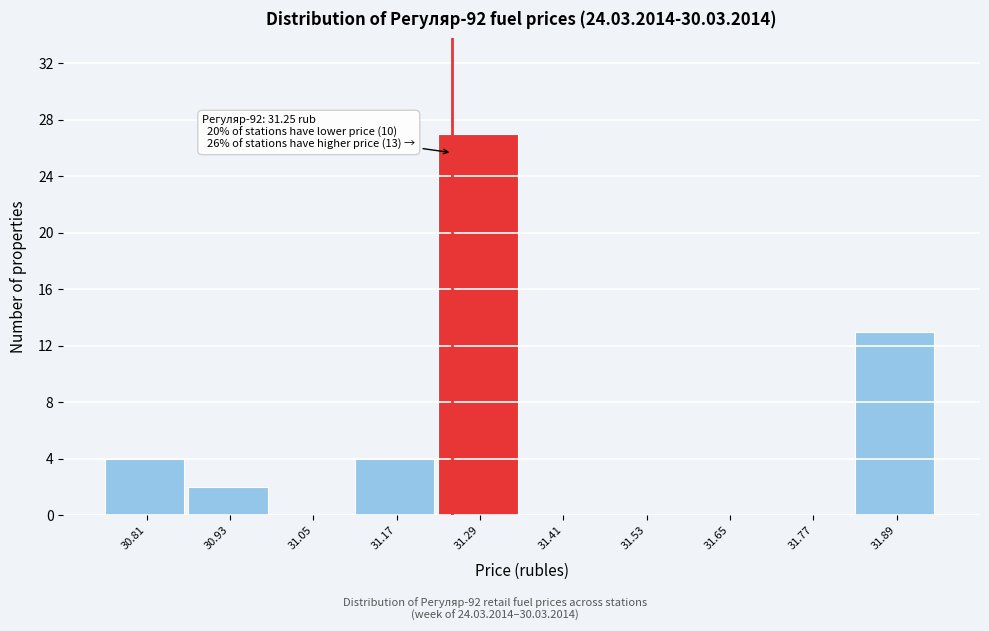

Over which range of the x-axis is the bar tallest?

31.23 to 31.35